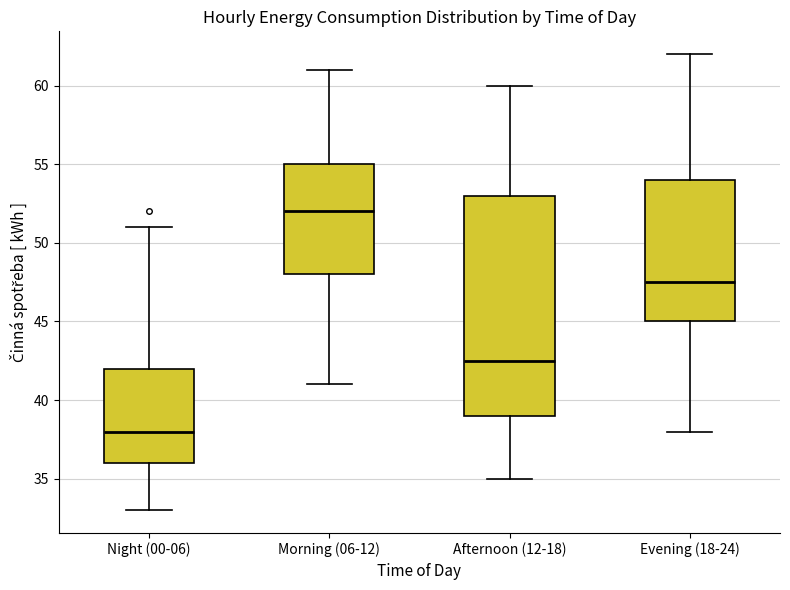

Reading left to right, read every box against the y-axis: the position of its median line, the range the box covers, and the ends of its whiskers. The values are not printed on the chart, so give them approximately, as read against the axis.

Night (00-06): median 38.0, box 36.0 to 42.0, whiskers 33.0 to 51.0
Morning (06-12): median 52.0, box 48.0 to 55.0, whiskers 41.0 to 61.0
Afternoon (12-18): median 42.5, box 39.0 to 53.0, whiskers 35.0 to 60.0
Evening (18-24): median 47.5, box 45.0 to 54.0, whiskers 38.0 to 62.0